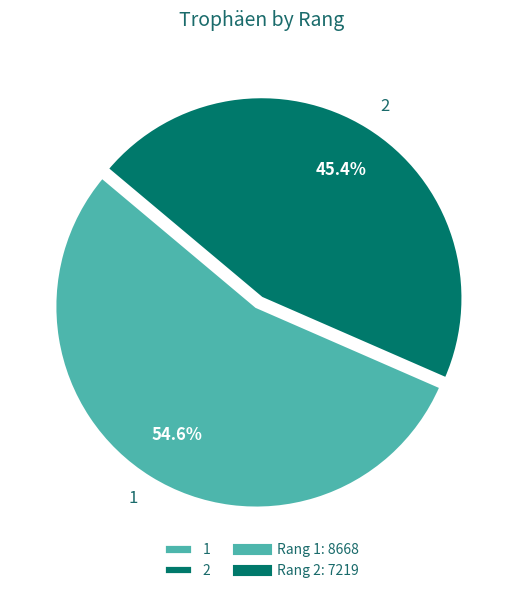

Is the sum of 1 and 2 greater than half?

Yes